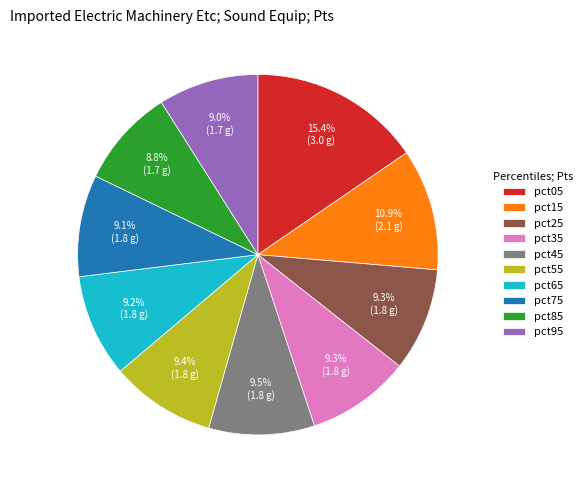

Is it true that pct05 is 29% of the pie?

False